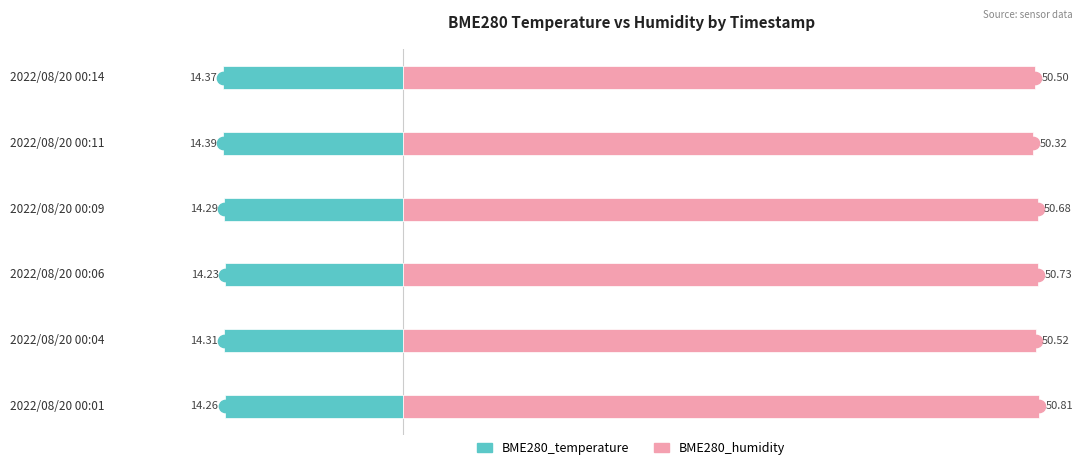

At how many categories does at least one series exceed -9?

6